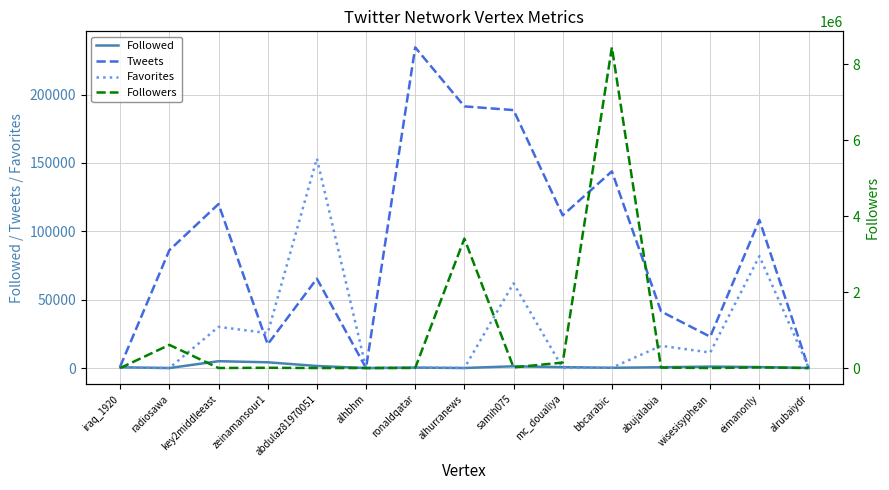

At which category is the sum across all series the highest?

bbcarabic